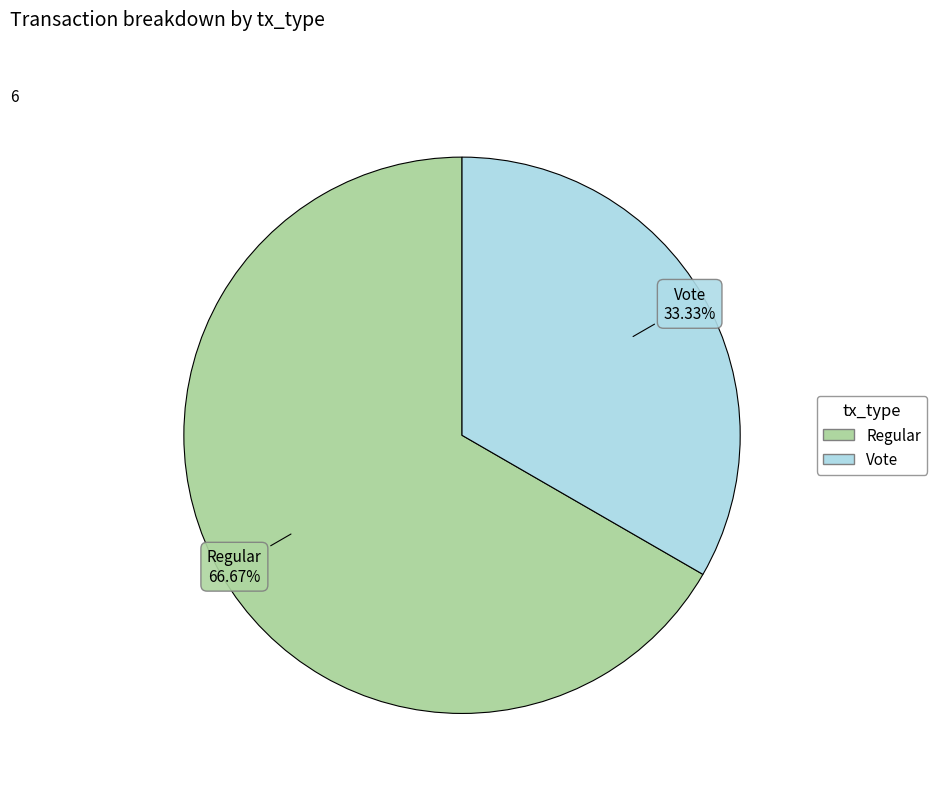

Is there any slice that represents more than half of the pie?

Yes